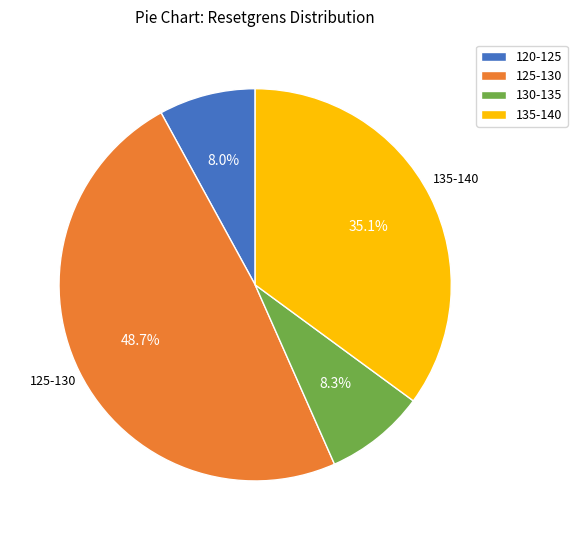

Approximately how many times larger is the value at 125-130 compared to 120-125?

6.1